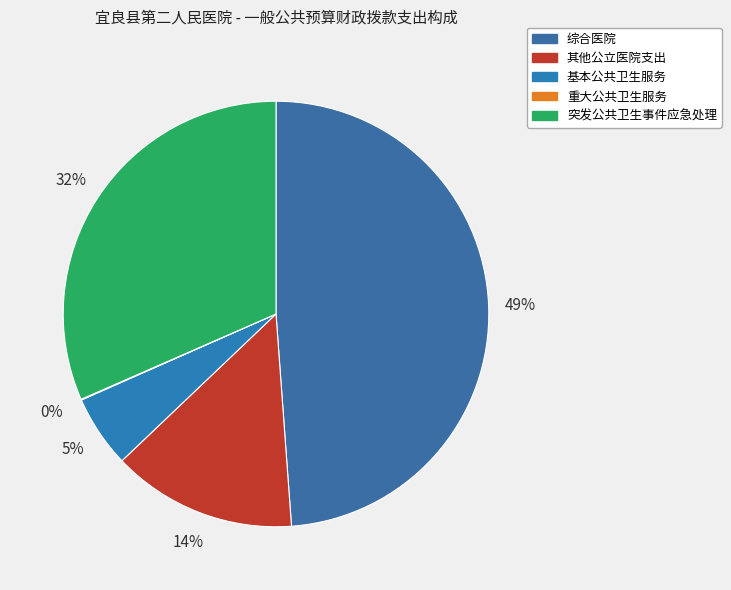

Which slice is the largest?

综合医院